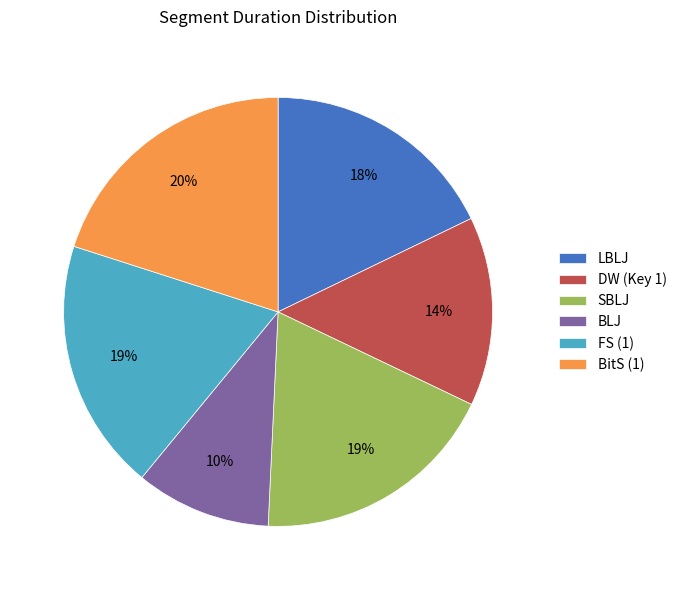

To the nearest percent, what is the difference between the BitS (1) and FS (1) slice percentages?

1%